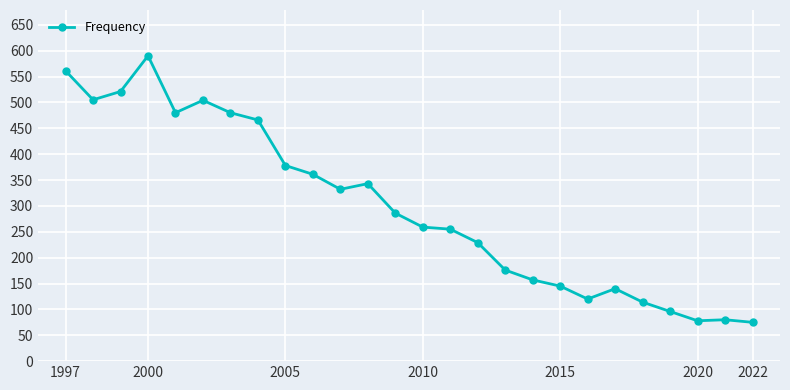

True or false: the data has more than 2 interior local peaks.

True